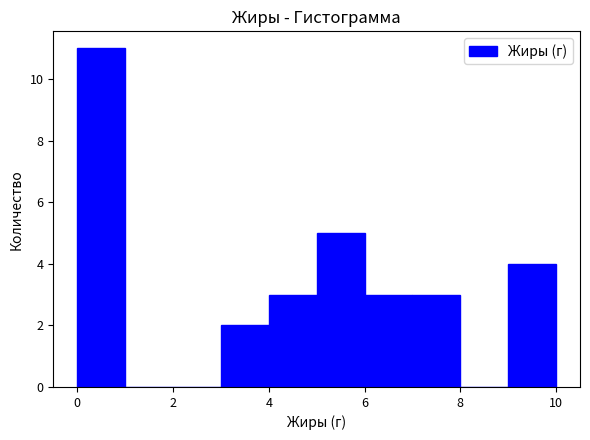

Which range on the x-axis has the tallest bar?

0 to 1